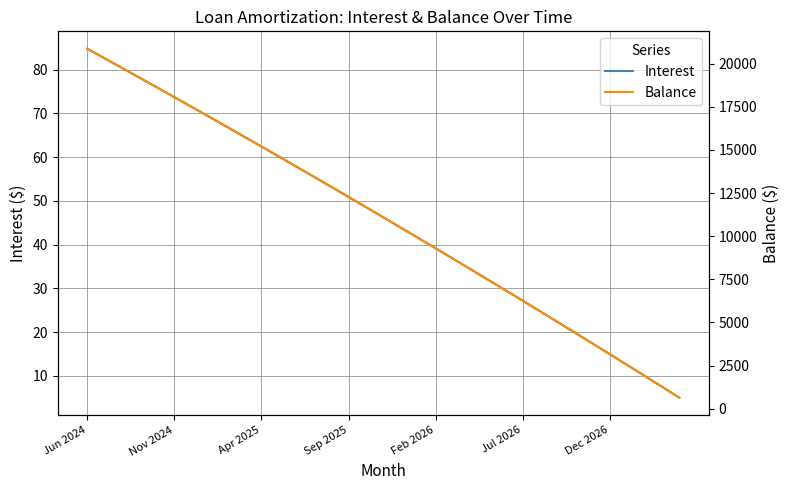

What is the sum of all Interest values?

1602.2